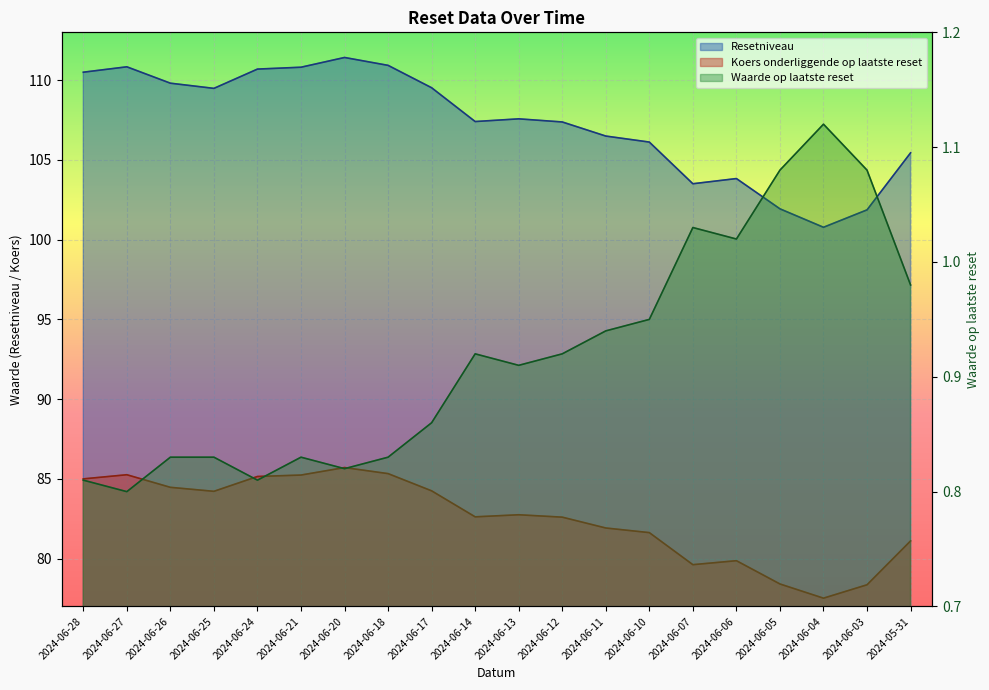

Rank the series by their maximum value, from lowest to highest.

Waarde op laatste reset, Koers onderliggende op laatste reset, Resetniveau